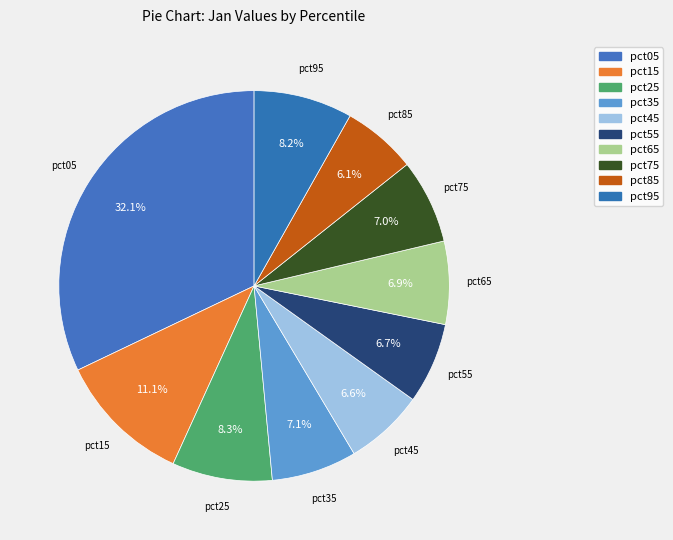

Count the number of slices in the pie.

10